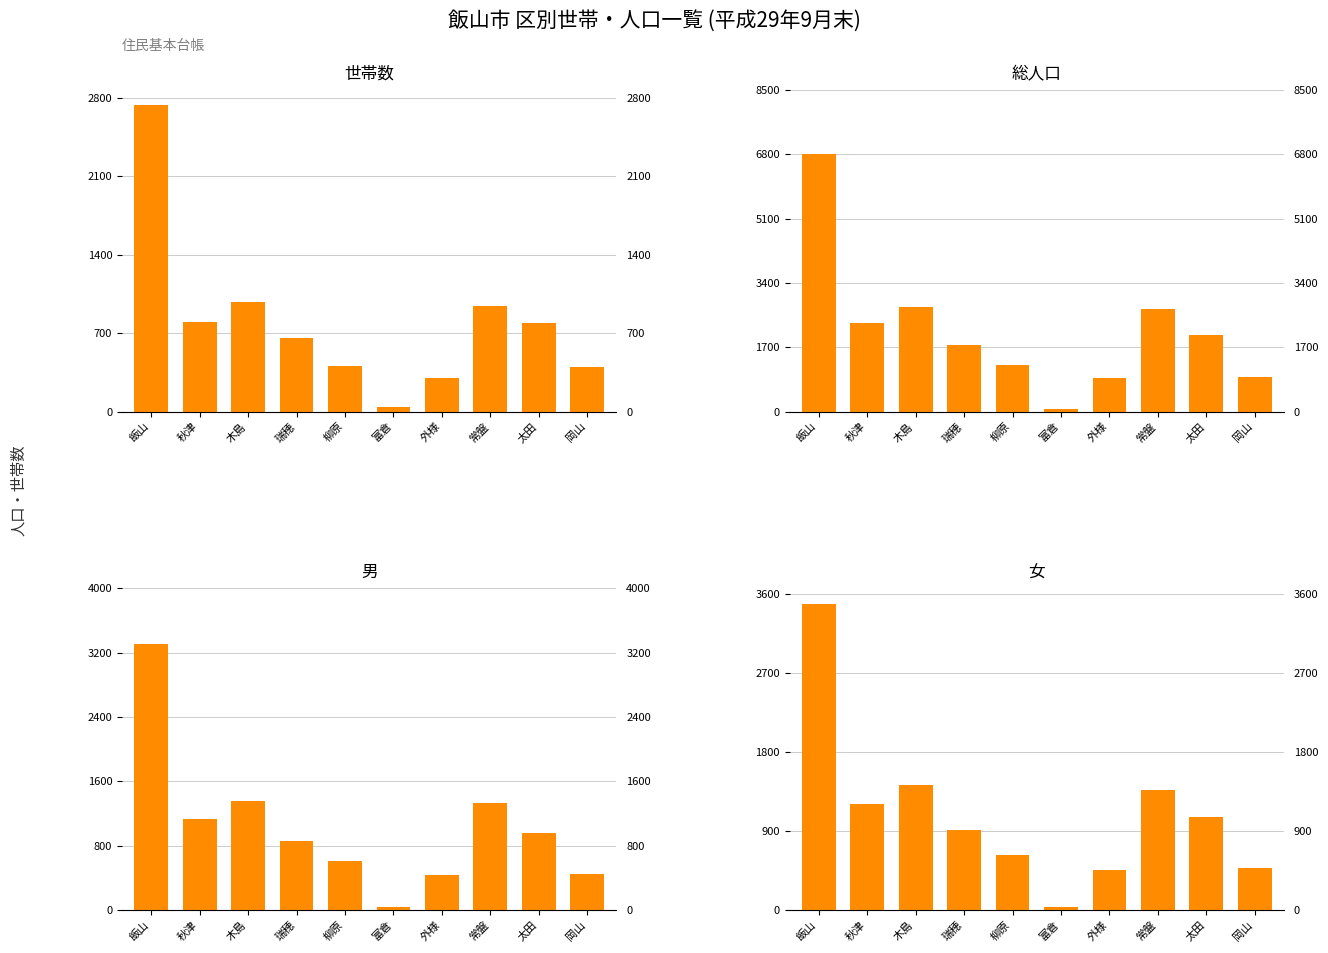

The 総人口 series shows 2022 at 太田. True or false?

True